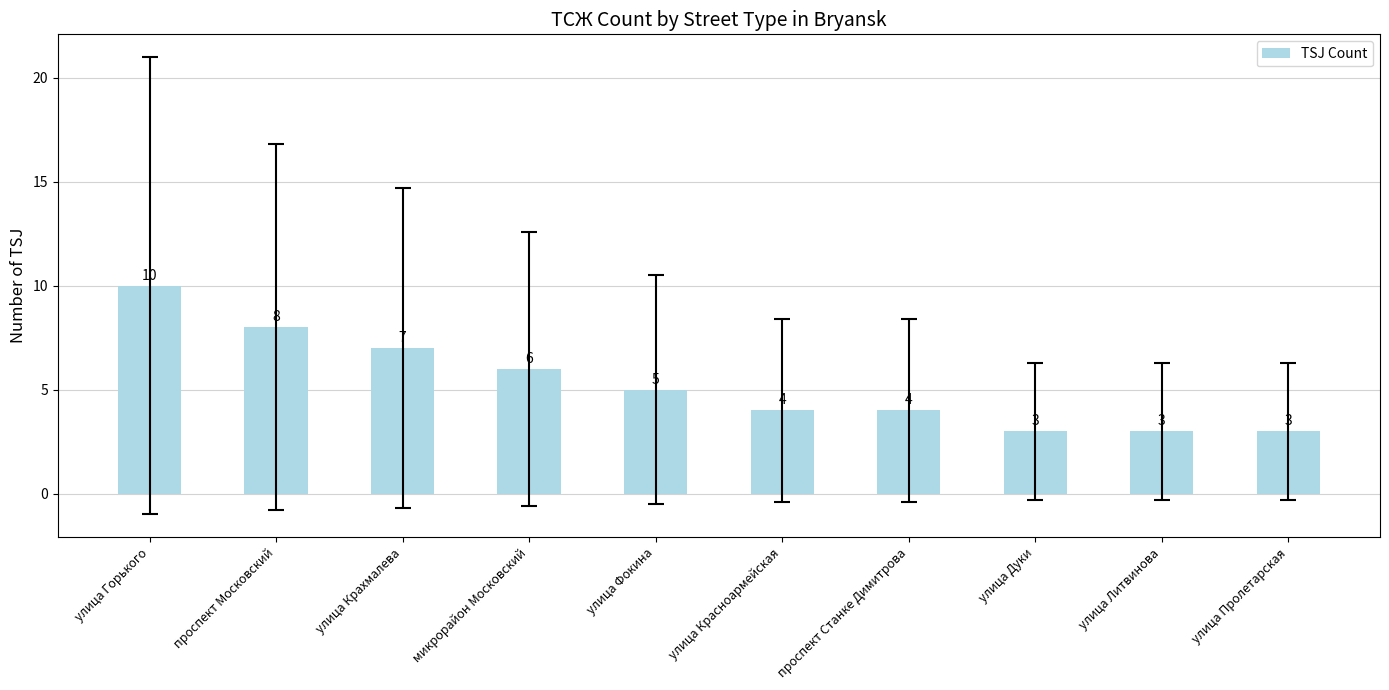

What is the change in value from проспект Московский to микрорайон Московский?

-2